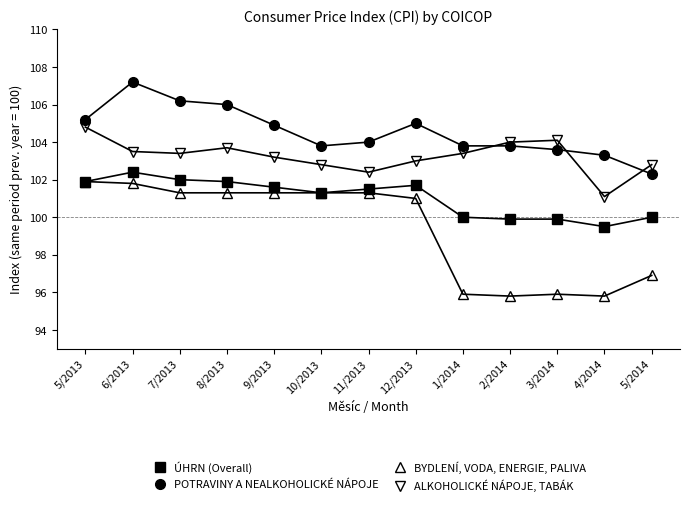

Reading right to left, list all the values displayed in this chart.

ÚHRN (Overall): 100.0	99.5	99.9	99.9	100.0	101.7	101.5	101.3	101.6	101.9	102.0	102.4	101.9
POTRAVINY A NEALKOHOLICKÉ NÁPOJE: 102.3	103.3	103.6	103.8	103.8	105.0	104.0	103.8	104.9	106.0	106.2	107.2	105.2
BYDLENÍ, VODA, ENERGIE, PALIVA: 96.9	95.8	95.9	95.8	95.9	101.0	101.3	101.3	101.3	101.3	101.3	101.8	101.9
ALKOHOLICKÉ NÁPOJE, TABÁK: 102.8	101.1	104.1	104.0	103.4	103.0	102.4	102.8	103.2	103.7	103.4	103.5	104.8